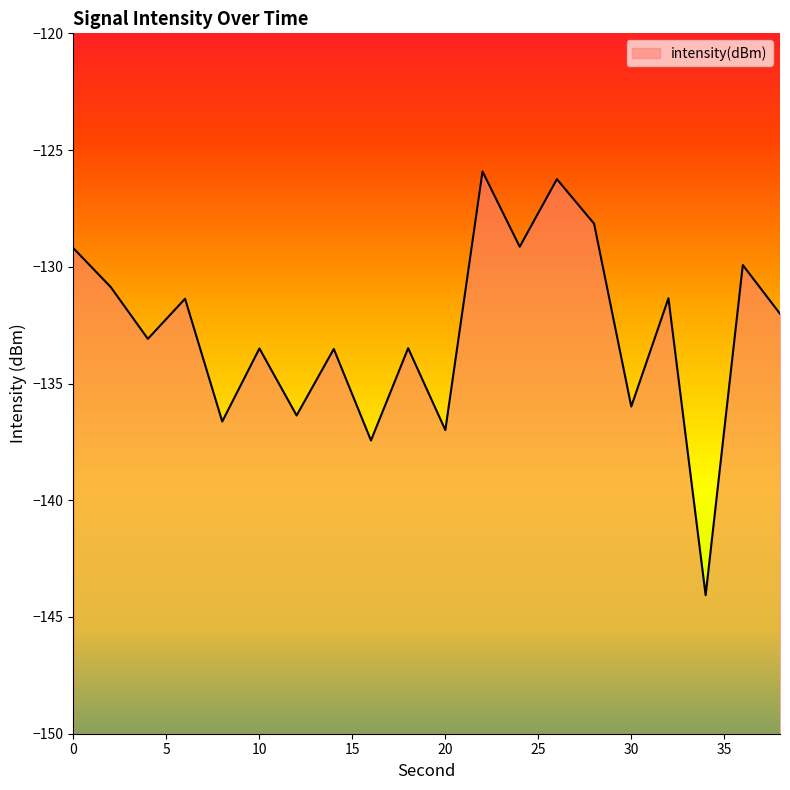

Which label corresponds to the smallest value in the chart?

34